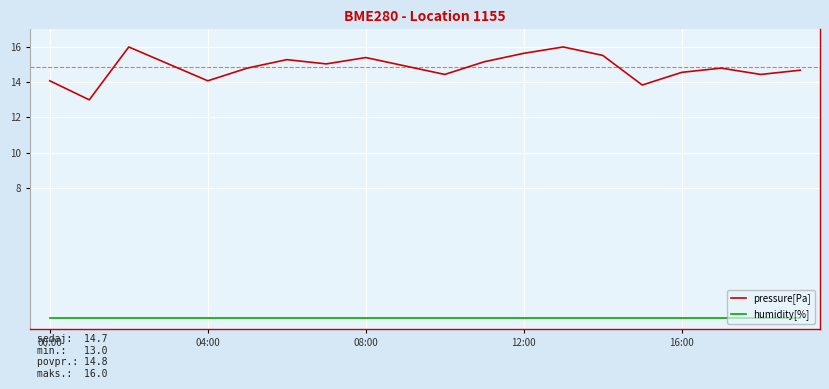

Which series has the largest total across all categories?

pressure[Pa]